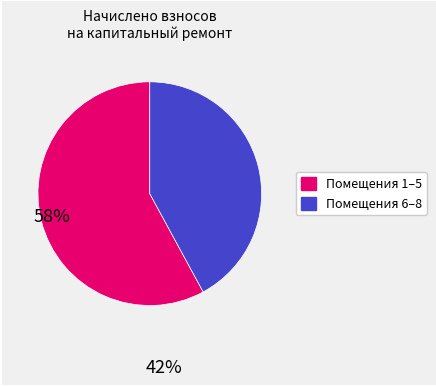

Is there a majority slice in this chart?

Yes